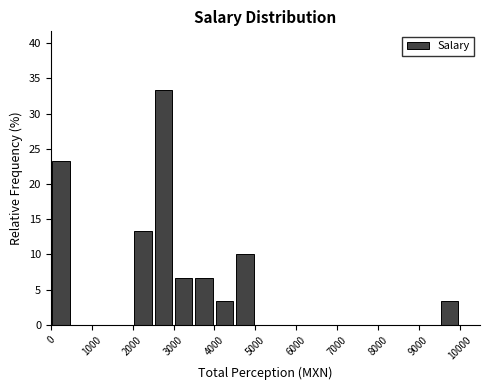

Reading left to right, list every bar in this chart as the range it spans on the x-axis followed by its height. The values are not printed on the chart, so give them approximately, as read against the axis.

0 to 500: 23.5
500 to 1000: 0
1000 to 1500: 0
1500 to 2000: 0
2000 to 2500: 13.5
2500 to 3000: 33.5
3000 to 3500: 6.5
3500 to 4000: 6.5
4000 to 4500: 3.5
4500 to 5000: 10.0
5000 to 5500: 0
5500 to 6000: 0
6000 to 6500: 0
6500 to 7000: 0
7000 to 7500: 0
7500 to 8000: 0
8000 to 8500: 0
8500 to 9000: 0
9000 to 9500: 0
9500 to 10000: 3.5